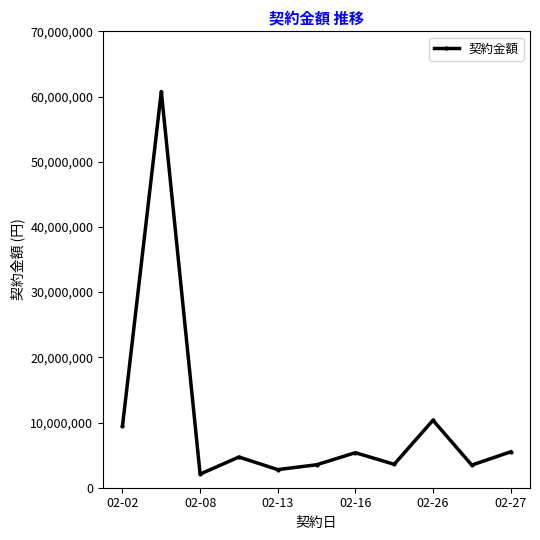

How many lines are shown in the chart?

1